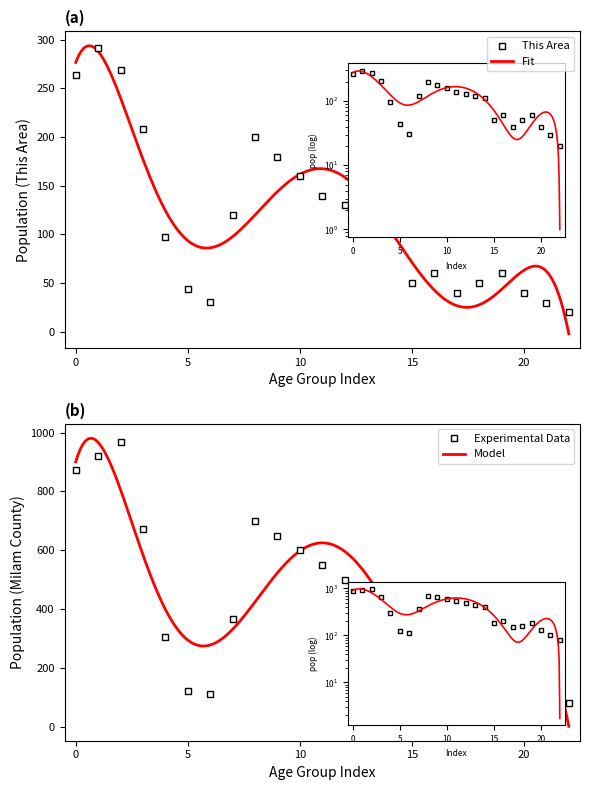

List the series in order of their peak value, lowest first.

This Area, Milam County